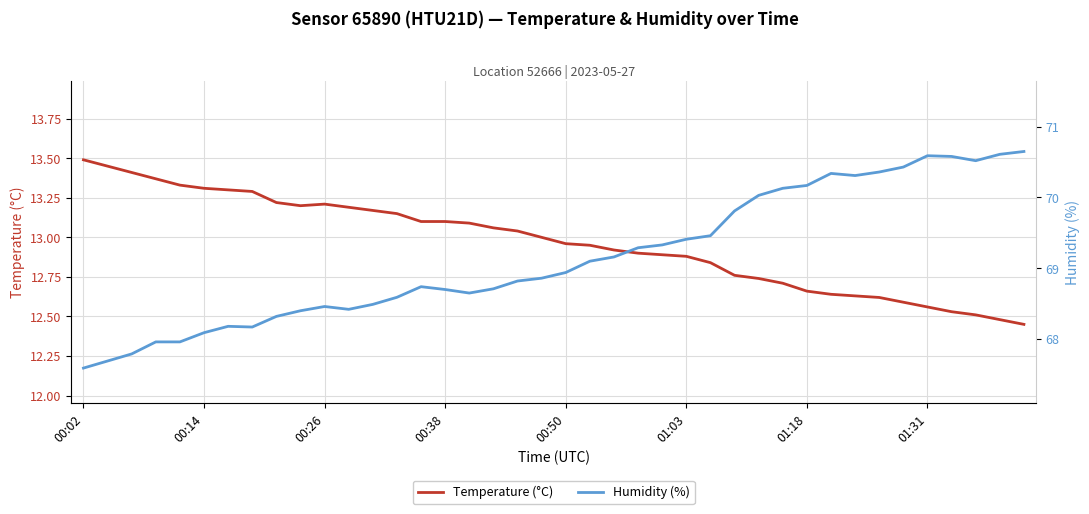

At which category does the chart reach its peak across all series?

39